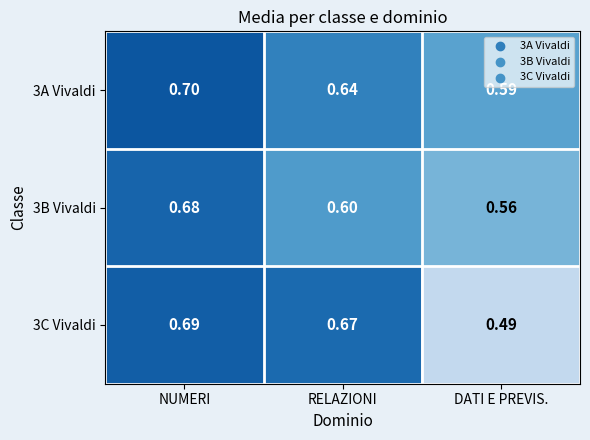

At which label is 3A Vivaldi closest to 0?

DATI E PREVIS.